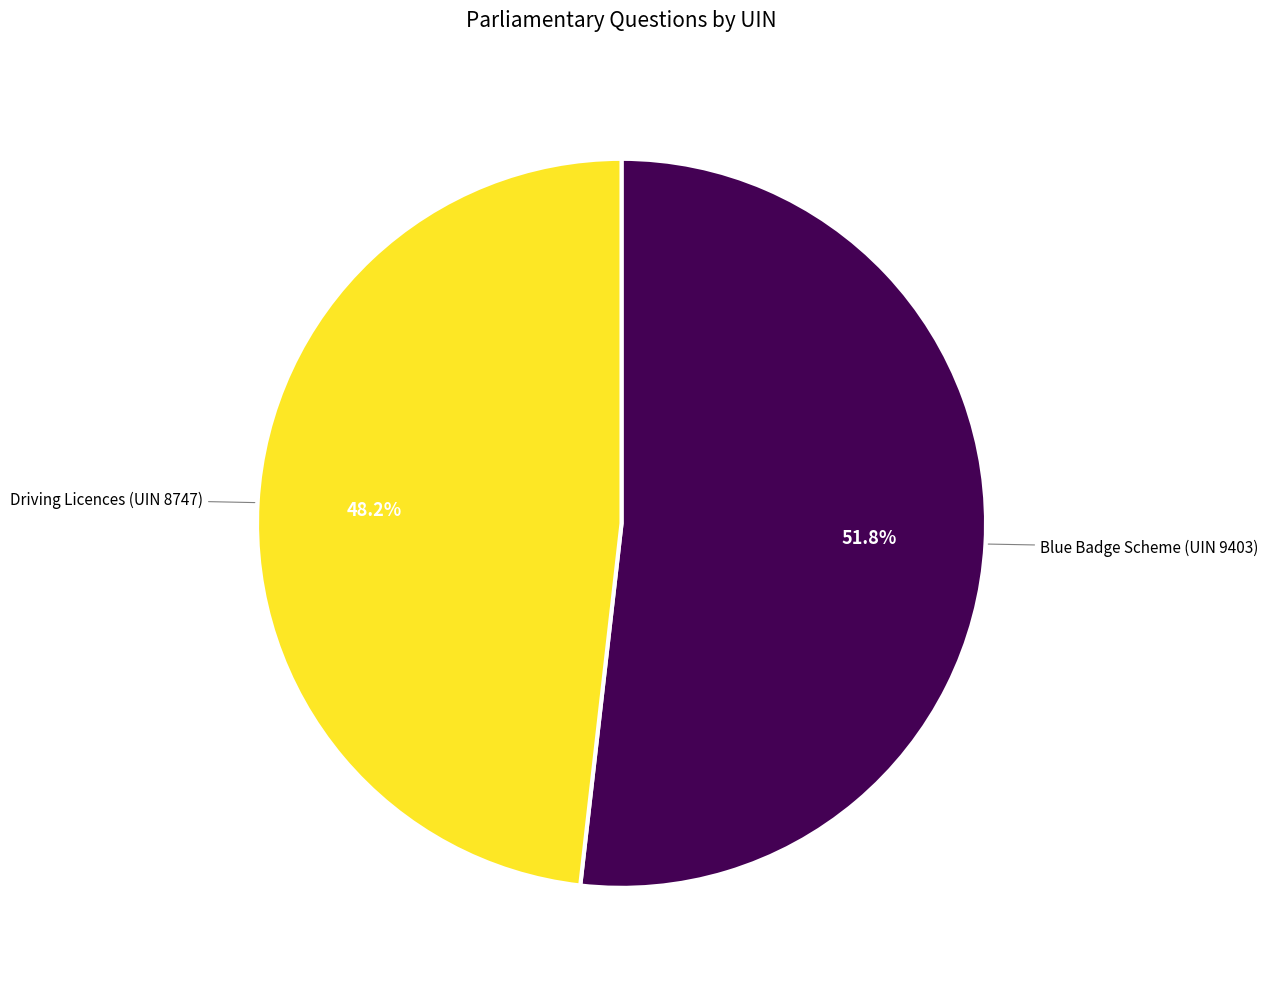

How many slices are in this pie chart?

2